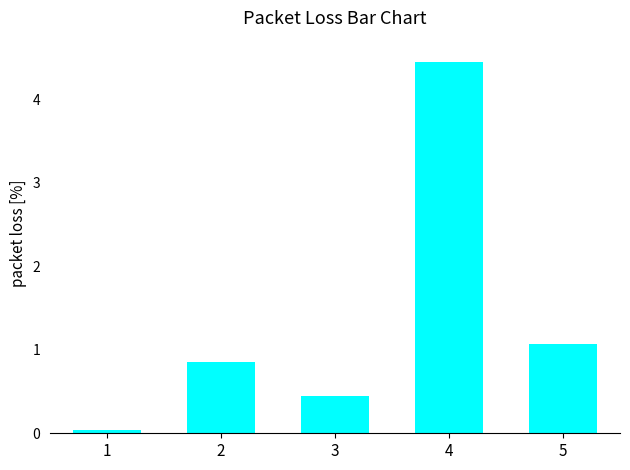

Which label corresponds to the smallest value in the chart?

1